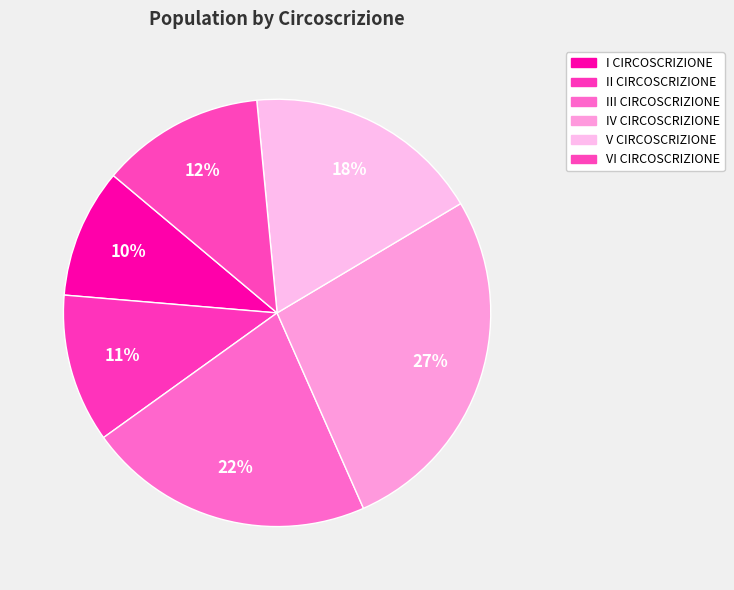

Combined, do II CIRCOSCRIZIONE and V CIRCOSCRIZIONE account for over 50%?

No